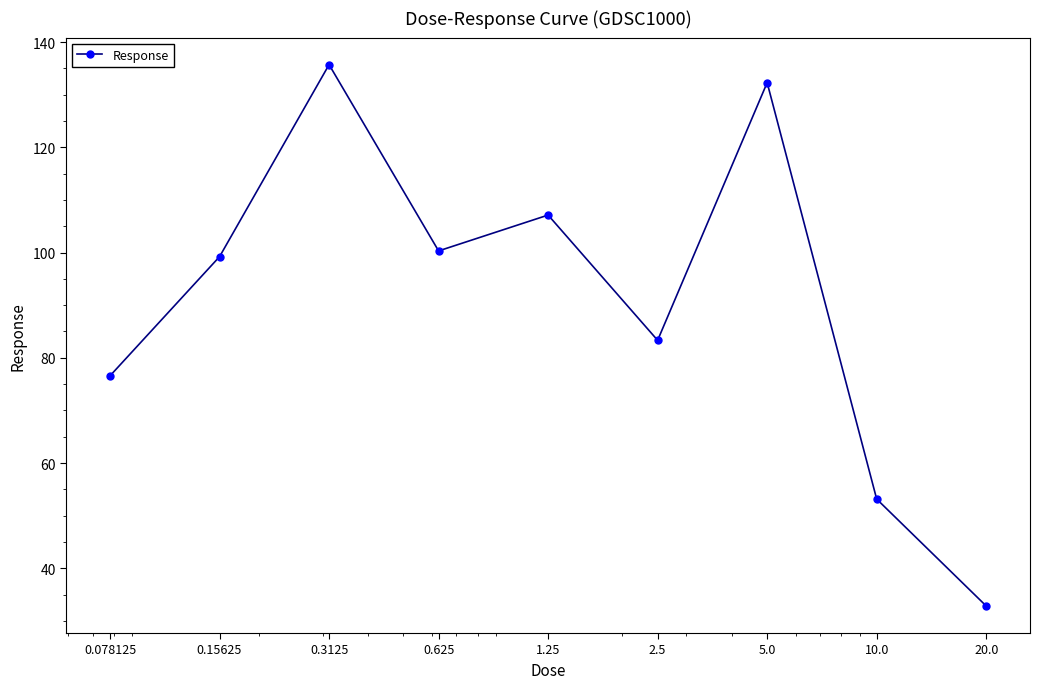

What is the minimum value shown in the chart?

32.8